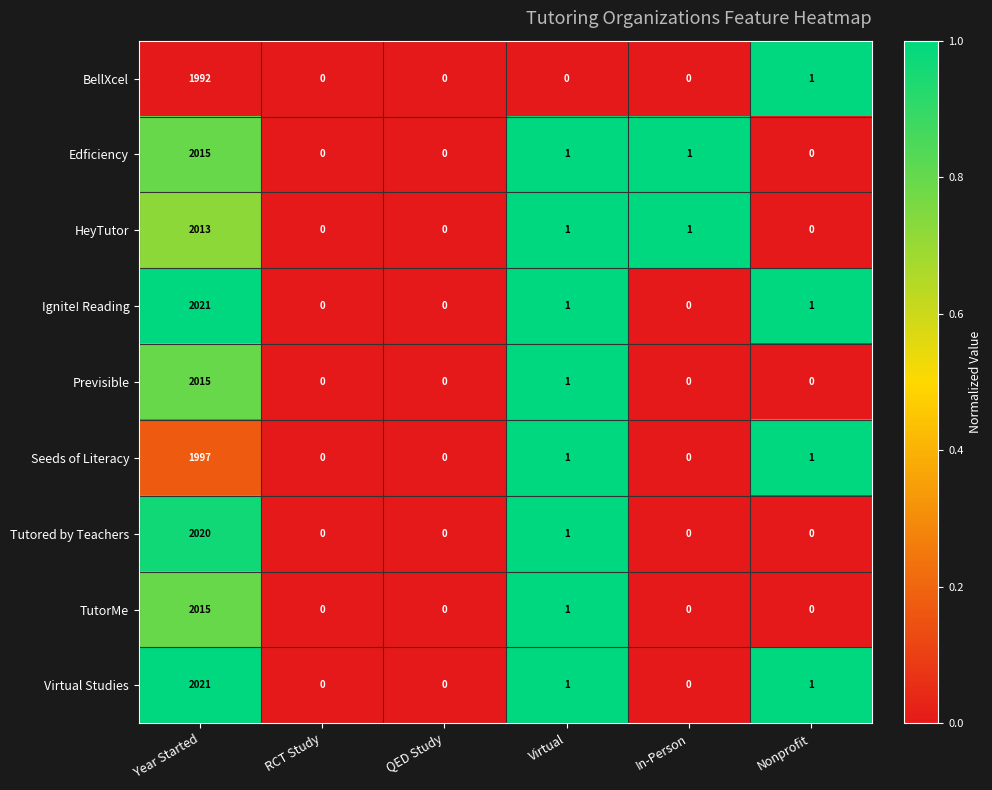

The TutorMe series shows 0 at RCT Study. True or false?

True